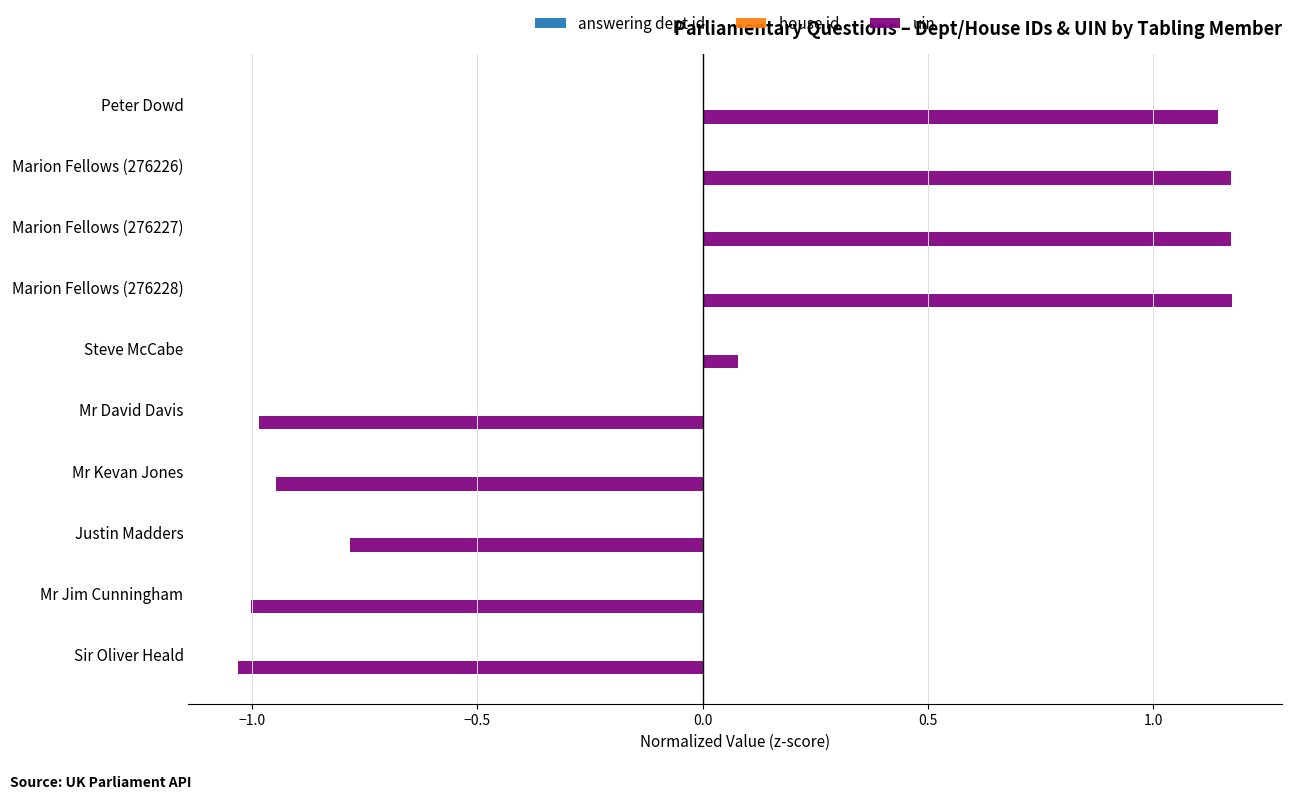

The chart shows a value of 1.9 at Peter Dowd. True or false?

False